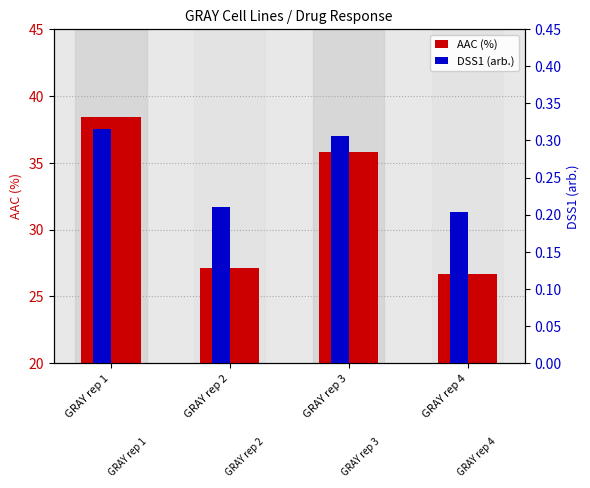

How many series are shown in this chart?

2